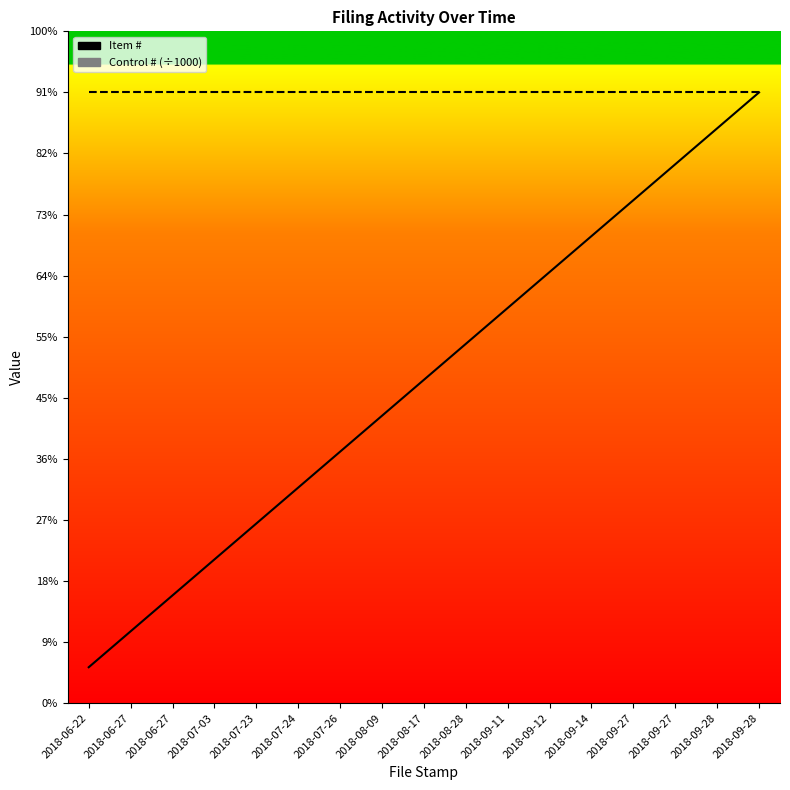

What is the maximum value shown in the chart?

48.5